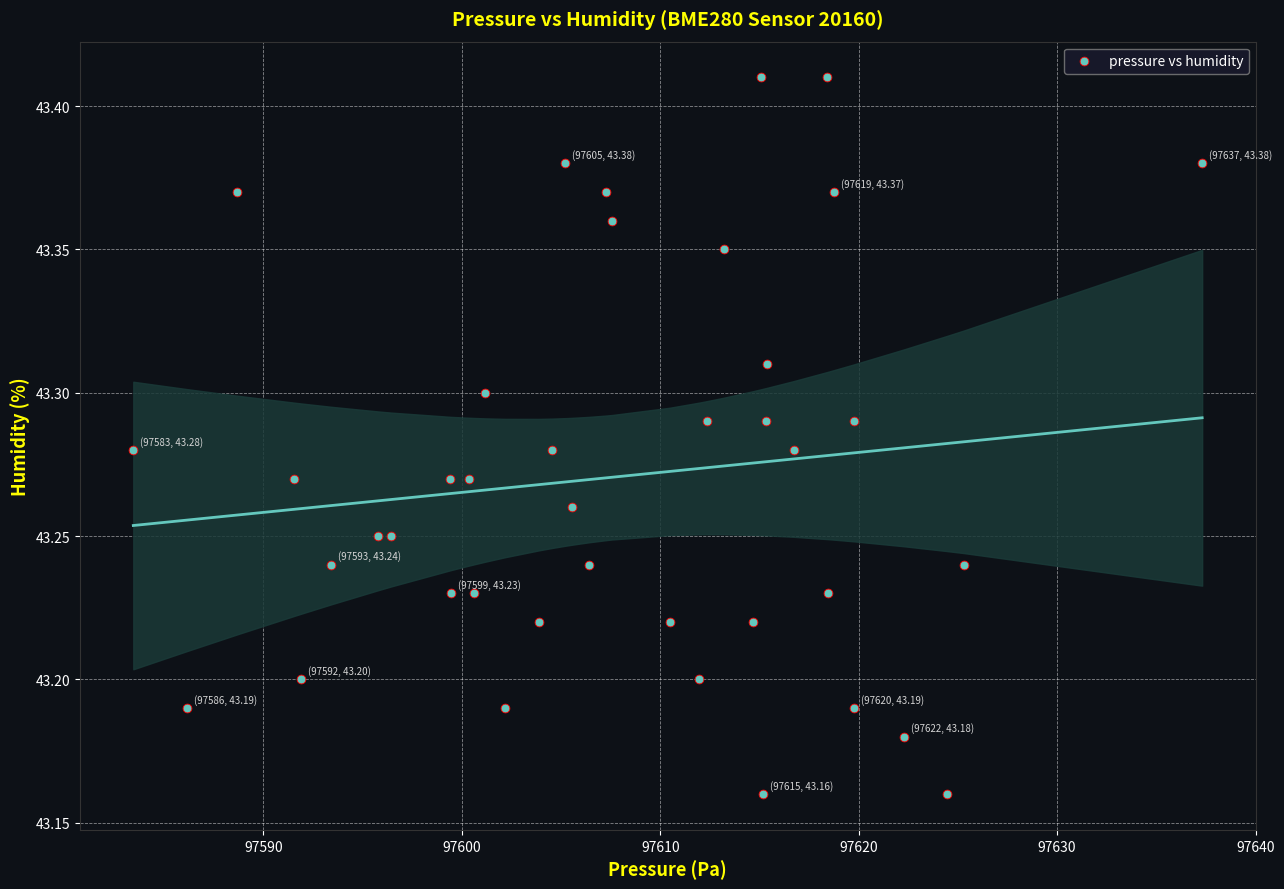

What is the range of X values (max minus min)?

53.9